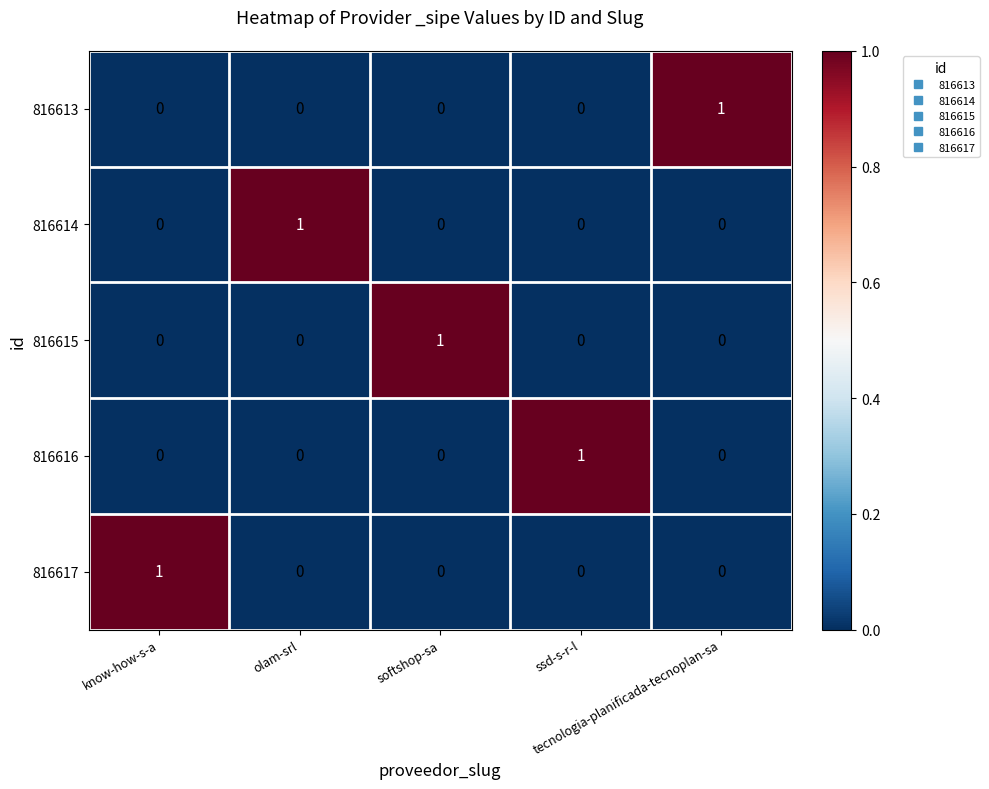

How many series are shown in this chart?

5